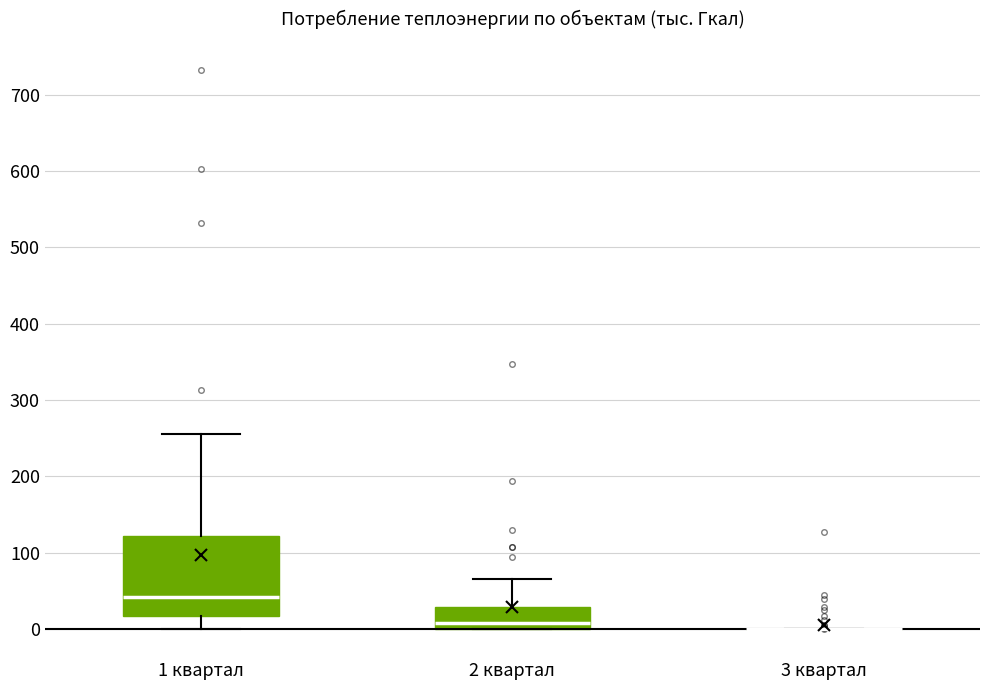

Comparing the boxes themselves (not the whiskers), which one is the tallest?

1 квартал